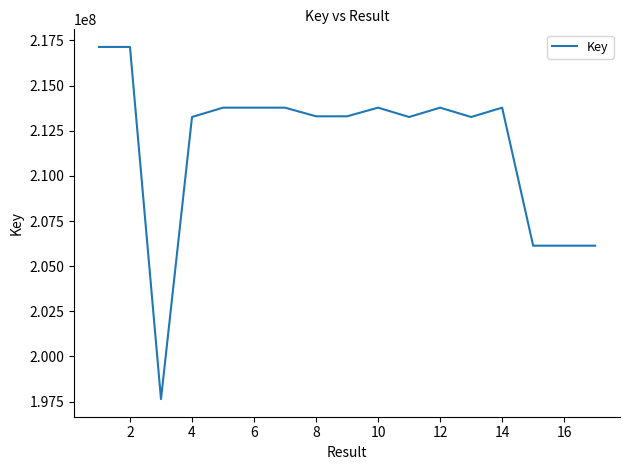

What is the difference between the maximum and minimum values?

19498782